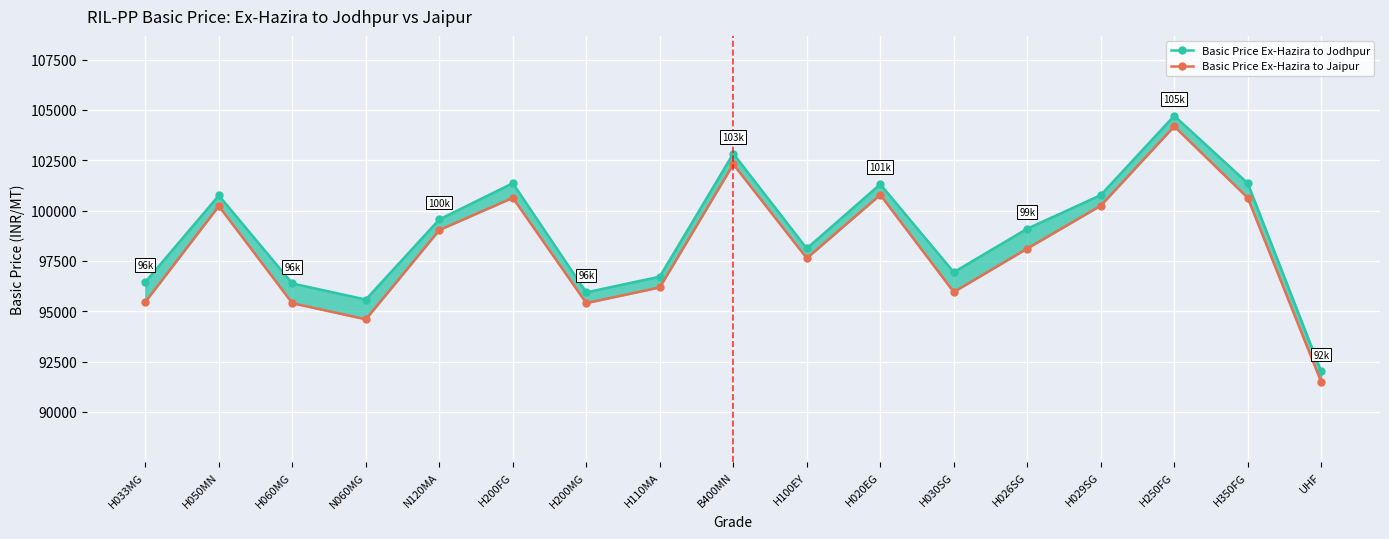

True or false: Basic Price Ex-Hazira to Jodhpur and Basic Price Ex-Hazira to Jaipur intersect in this chart.

False